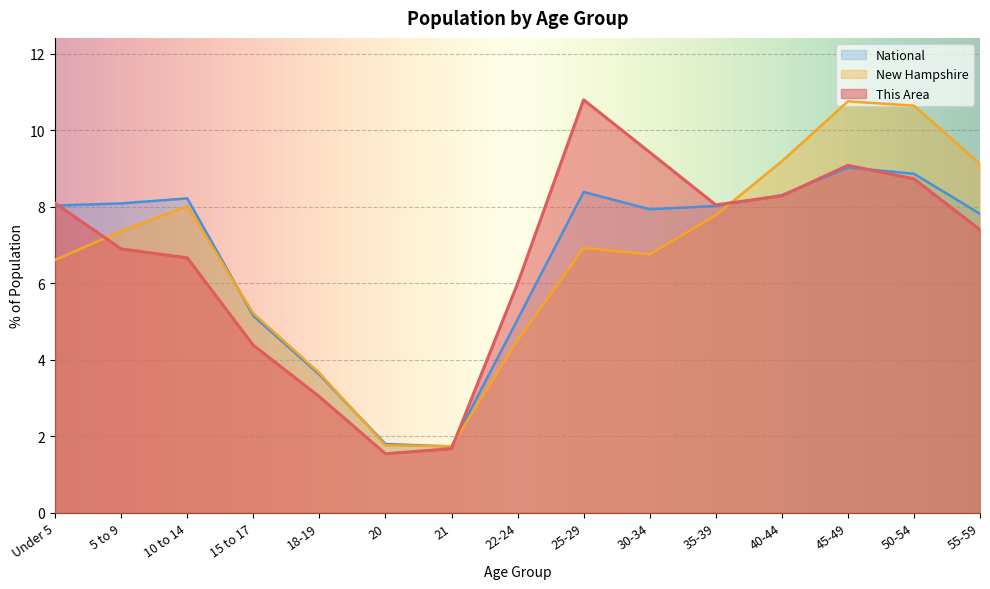

Which category has the highest value across all series?

25-29